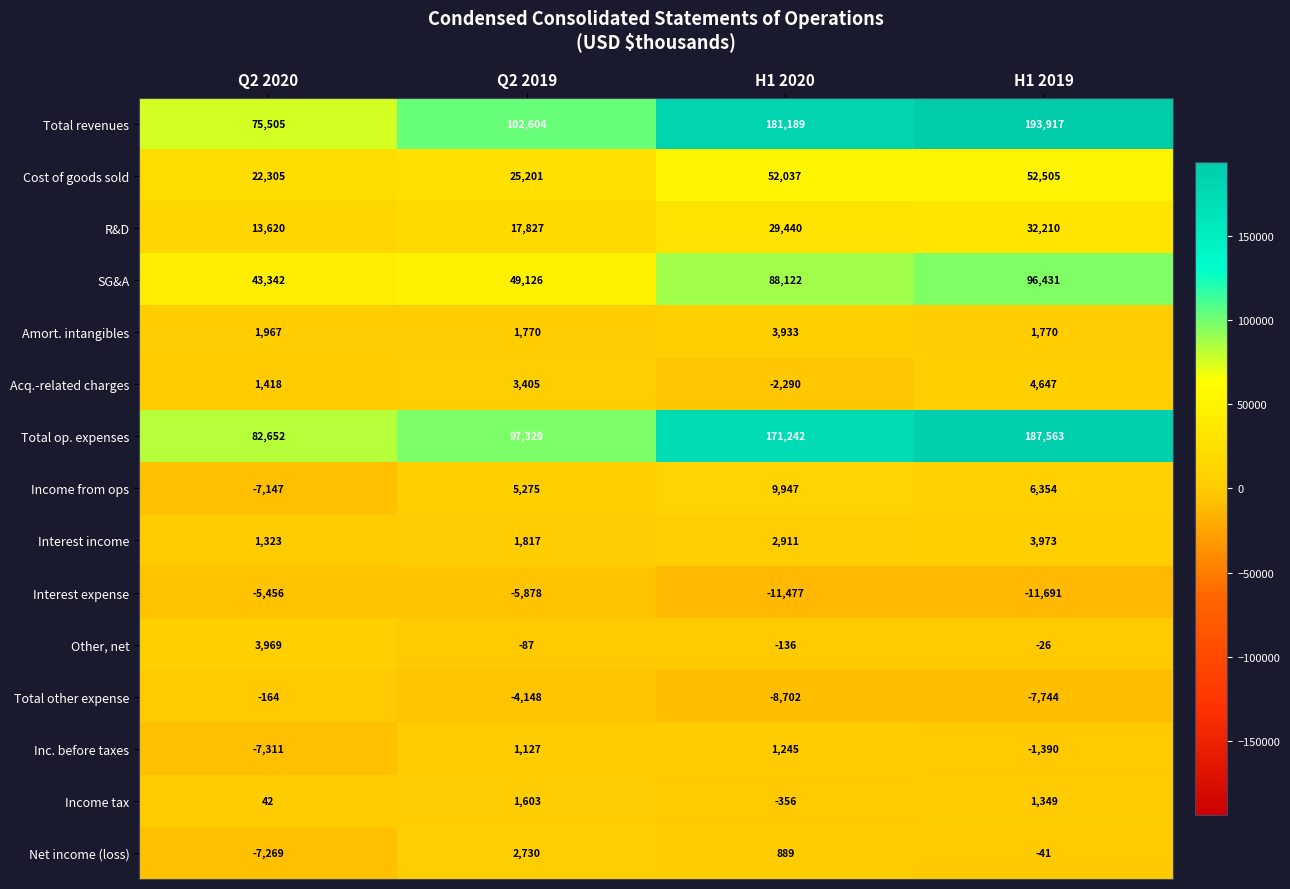

At H1 2019, list the series in order from largest to smallest.

Total revenues, Total op. expenses, SG&A, Cost of goods sold, R&D, Income from ops, Acq.-related charges, Interest income, Amort. intangibles, Income tax, Other, net, Net income (loss), Inc. before taxes, Total other expense, Interest expense